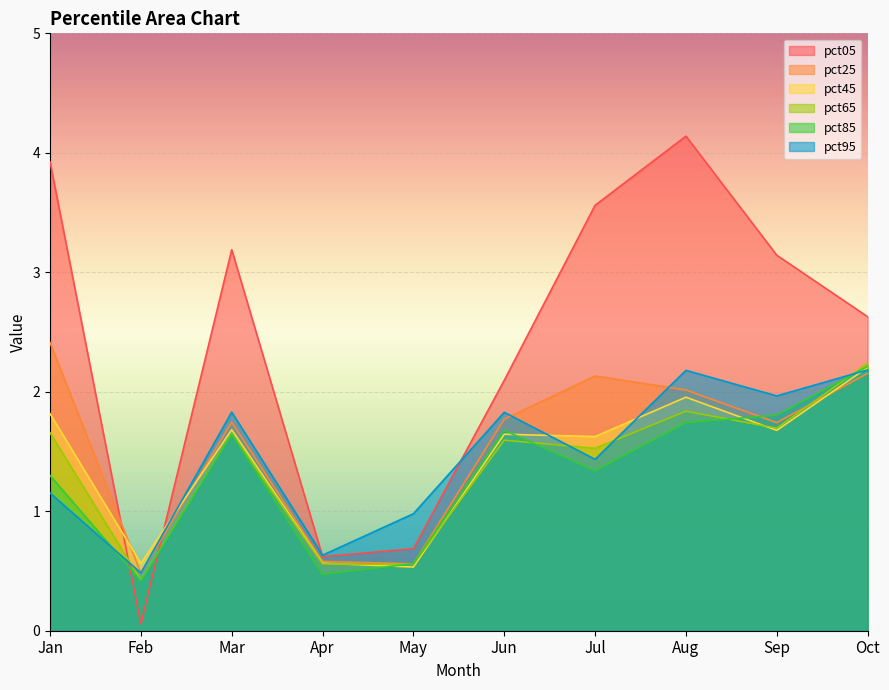

What is the value of the pct25 point at the 5th from the left?

0.6